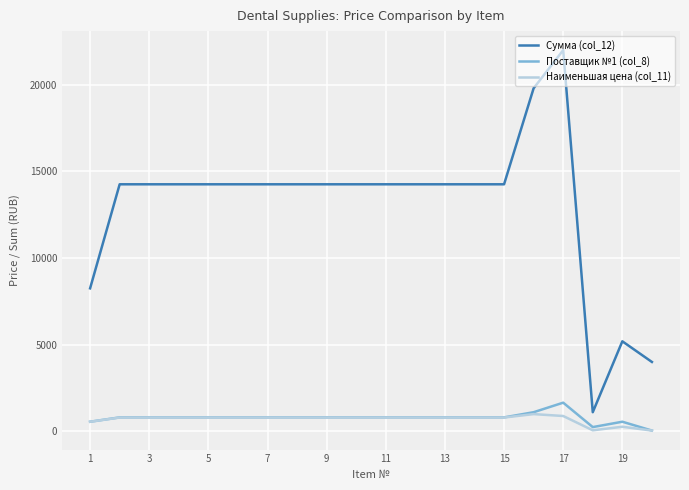

Which series has the largest range (max minus min)?

Сумма (col_12)